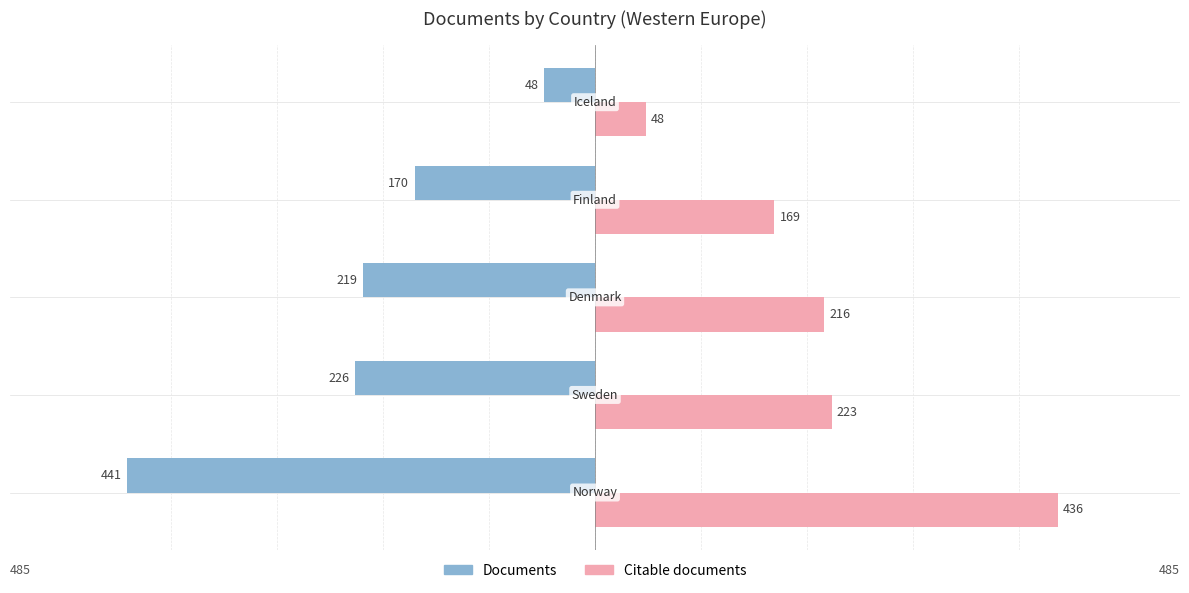

What is the smallest value displayed?

-441